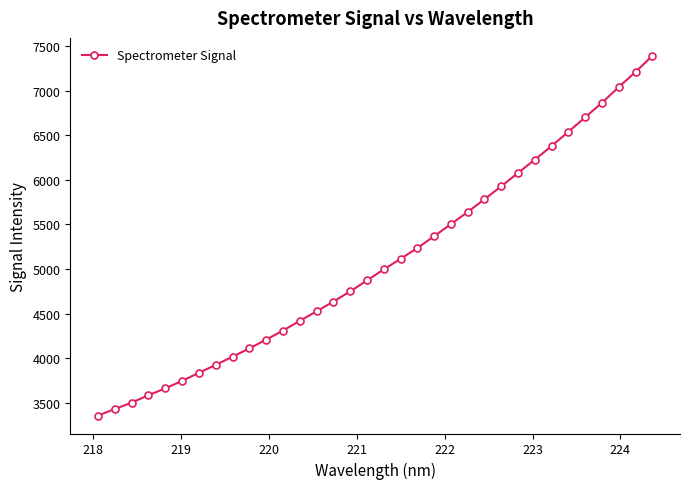

How many lines are shown in the chart?

1